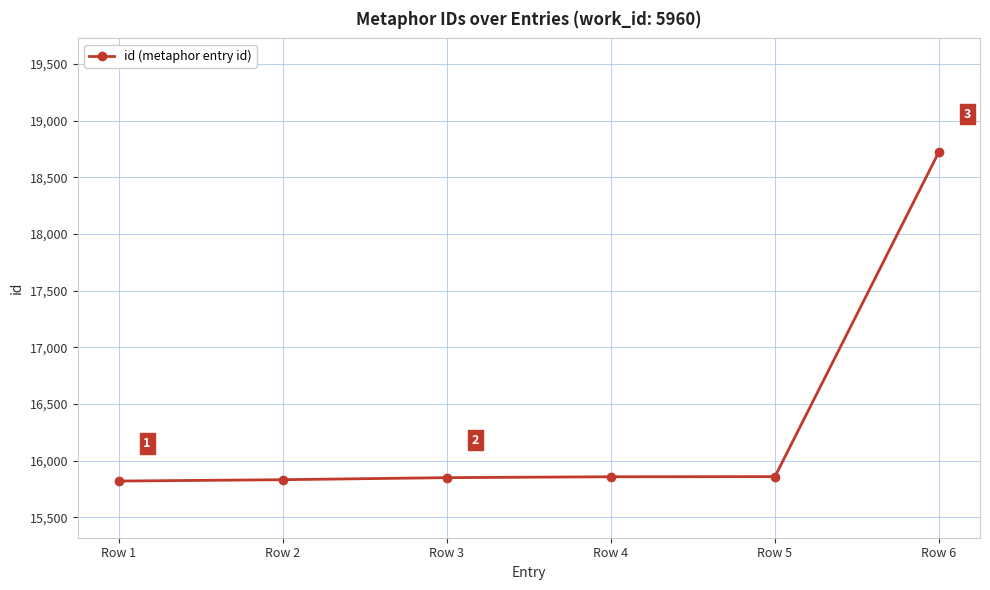

What is the value of the 6th point from the left?

18725